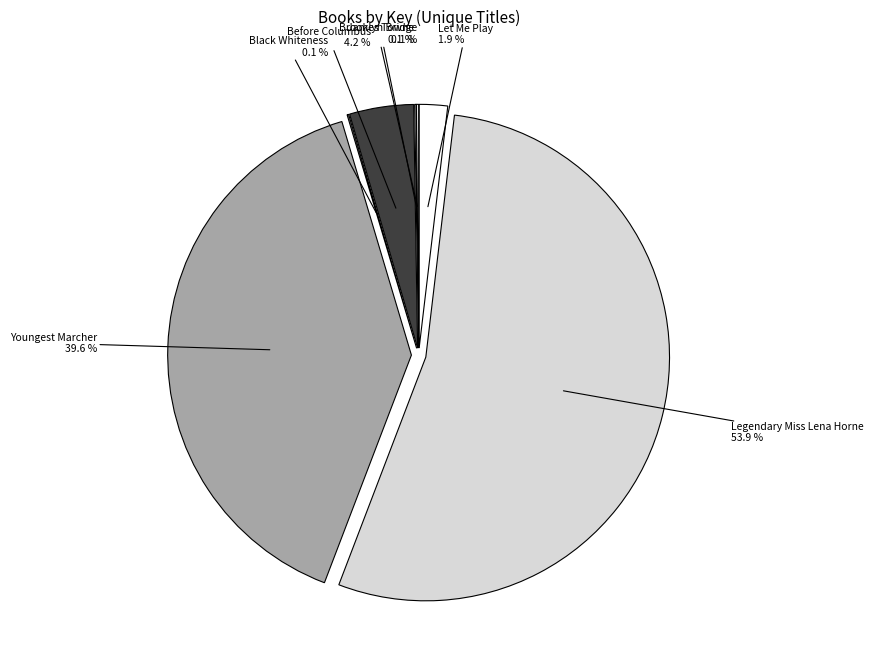

Rank the categories by value from highest to lowest.

Legendary Miss Lena Horne, Youngest Marcher, Before Columbus, Let Me Play, Brooklyn Bridge, James Towne, Black Whiteness